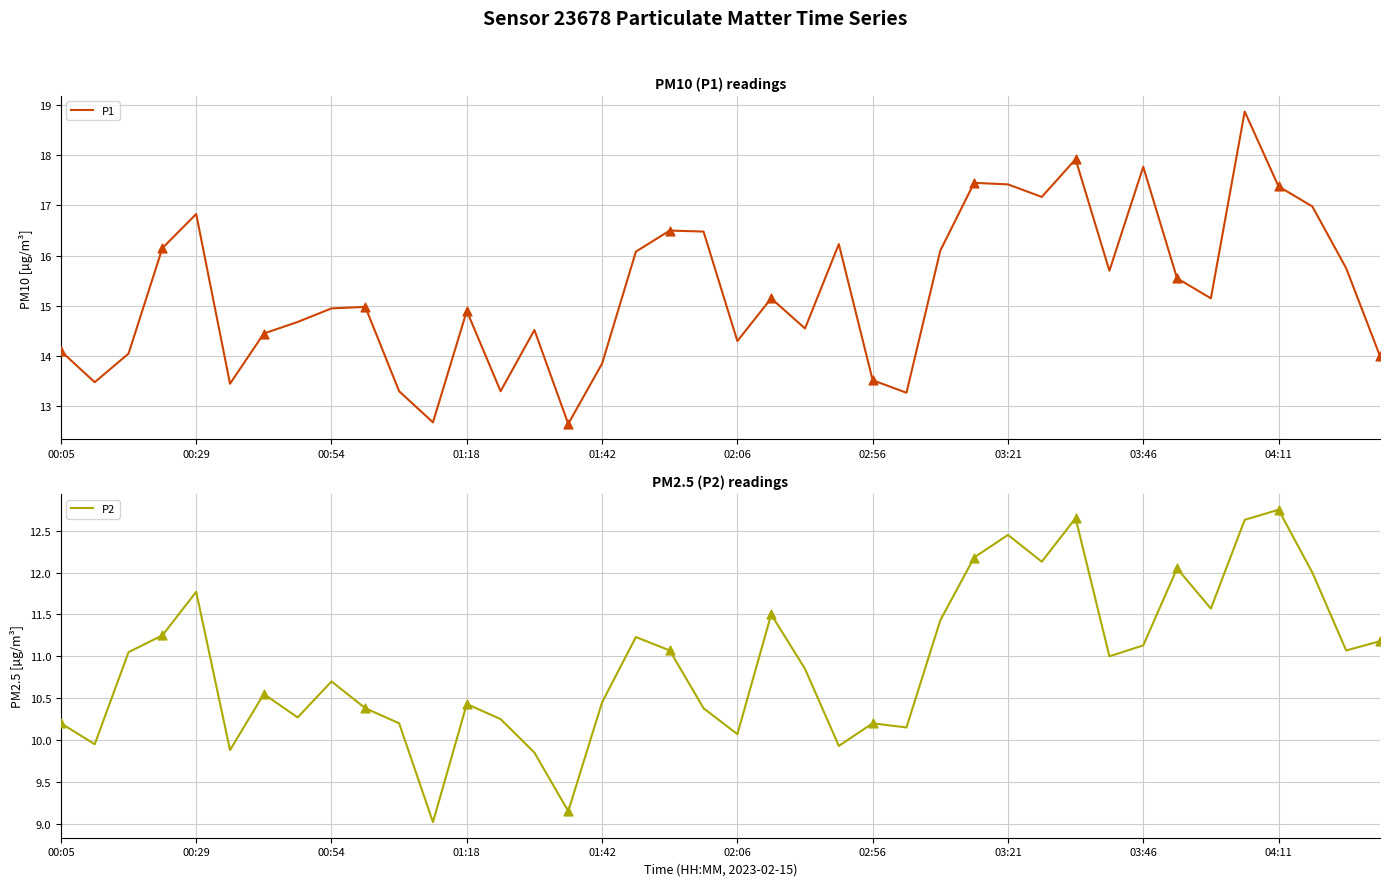

Is it true that P1 equals 14.1 at 00:05?

True